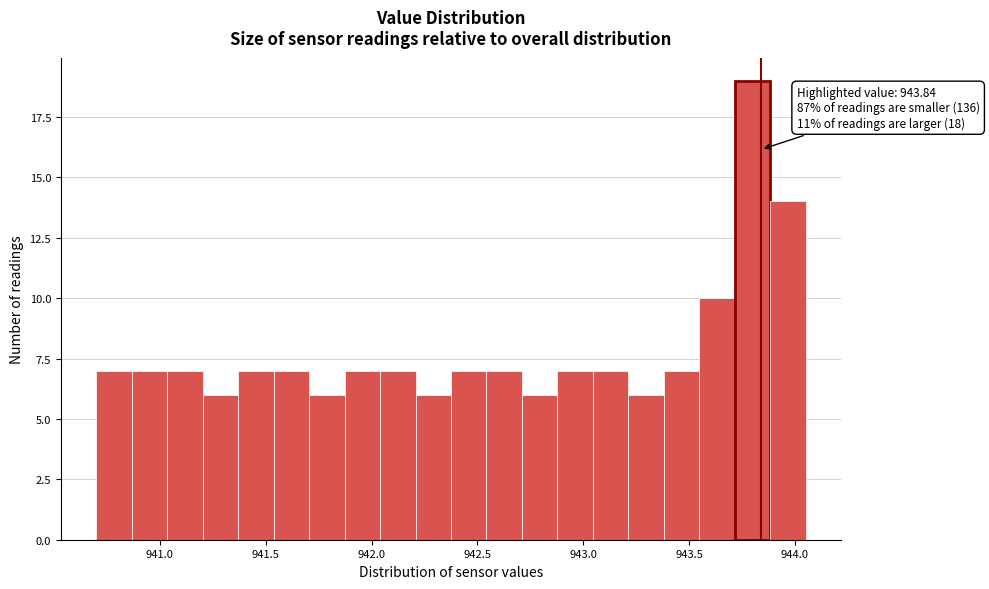

Read against the x-axis, roughly where is the centre of the tallest bar?

943.80